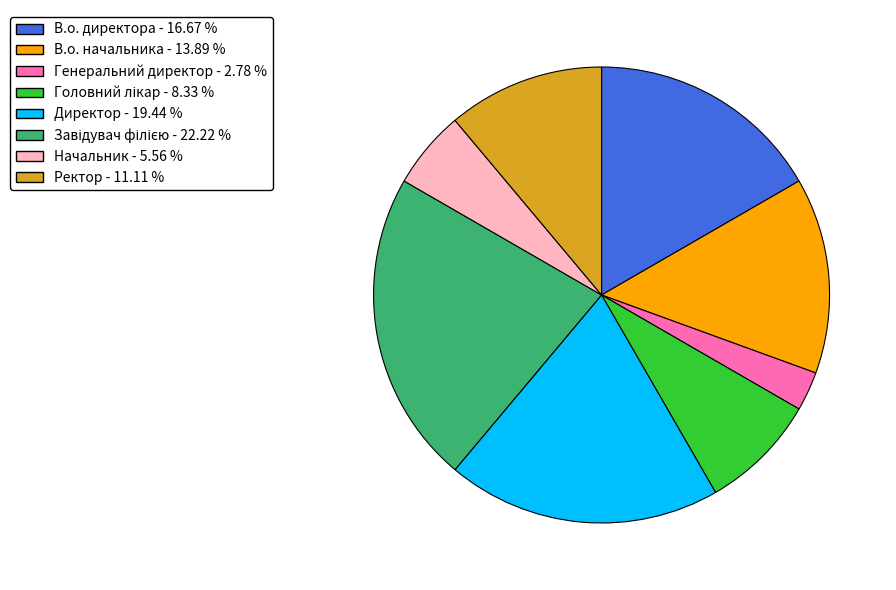

Which has a higher value, Генеральний директор or Ректор?

Ректор